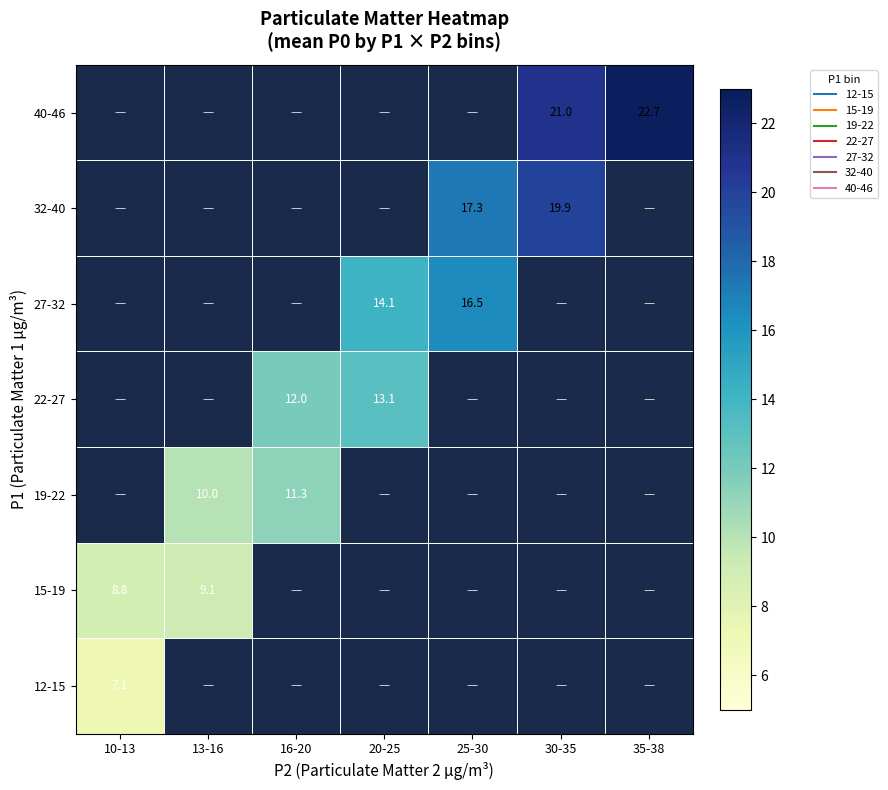

Rank the categories by 12-15 value from lowest to highest.

10-13, 13-16, 16-20, 20-25, 25-30, 30-35, 35-38